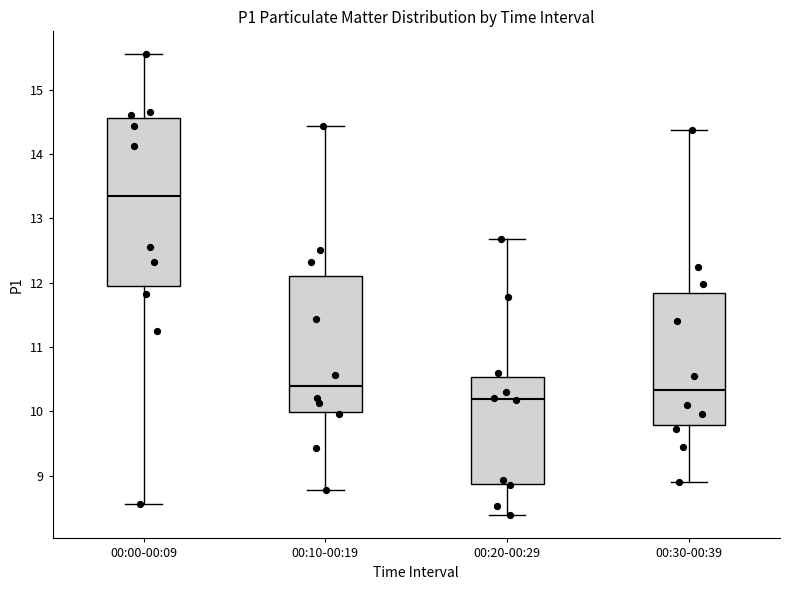

Which box's median line is the lowest?

00:20-00:29